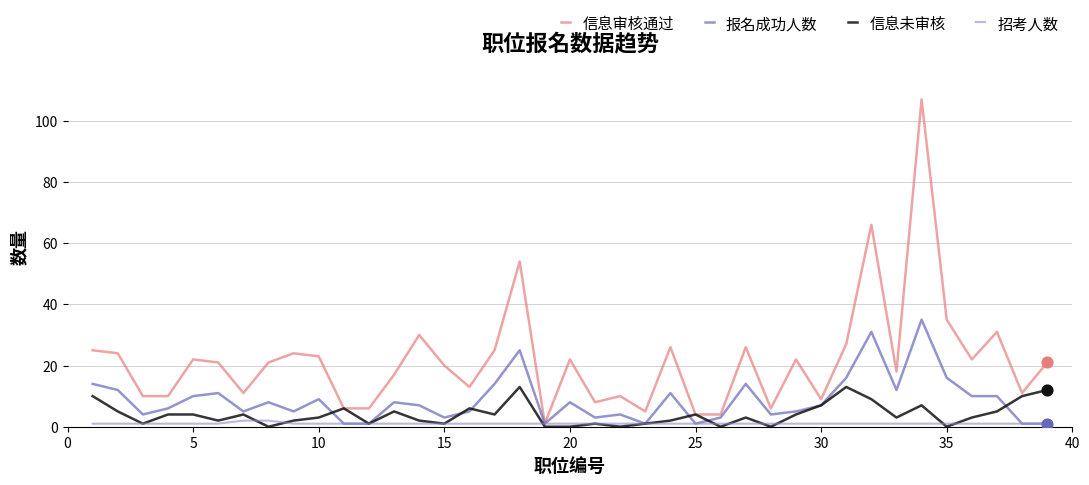

At how many categories does at least one series exceed 28?

6